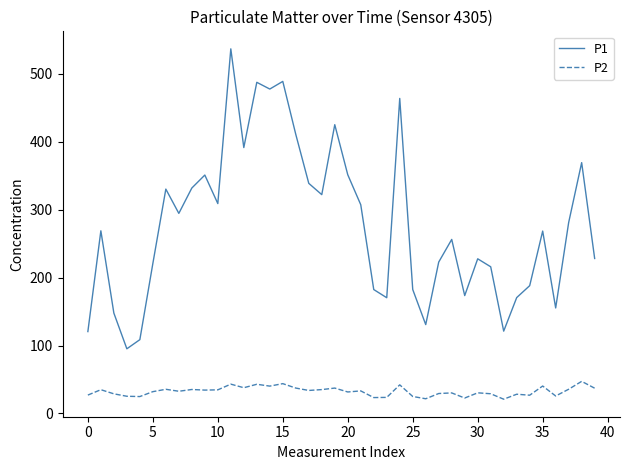

True or false: P2 and P1 intersect in this chart.

False